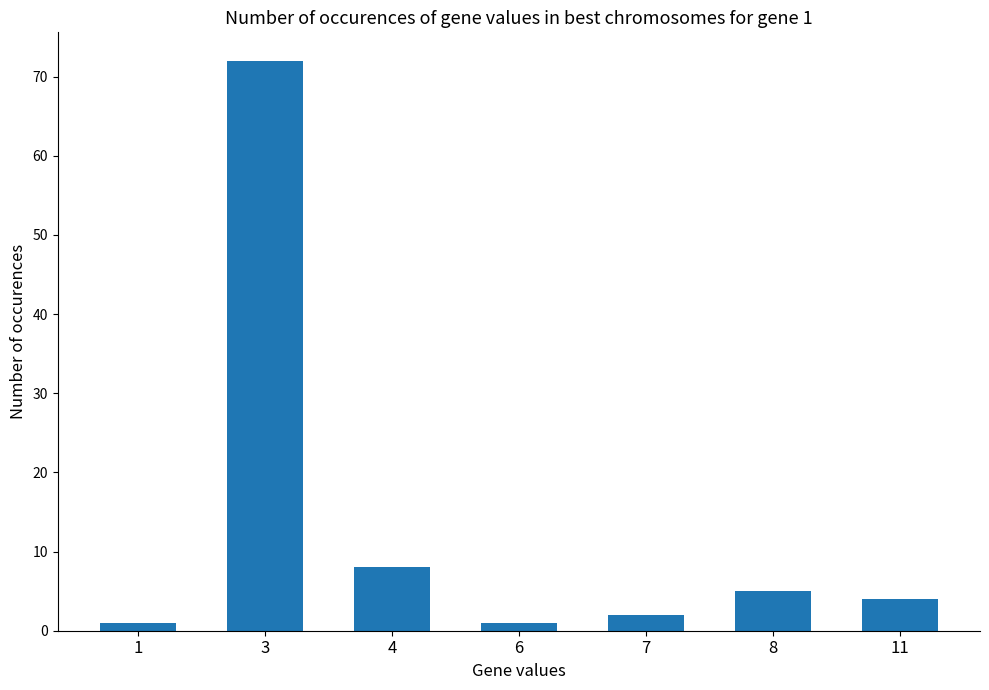

How many data points are less than 4?

3